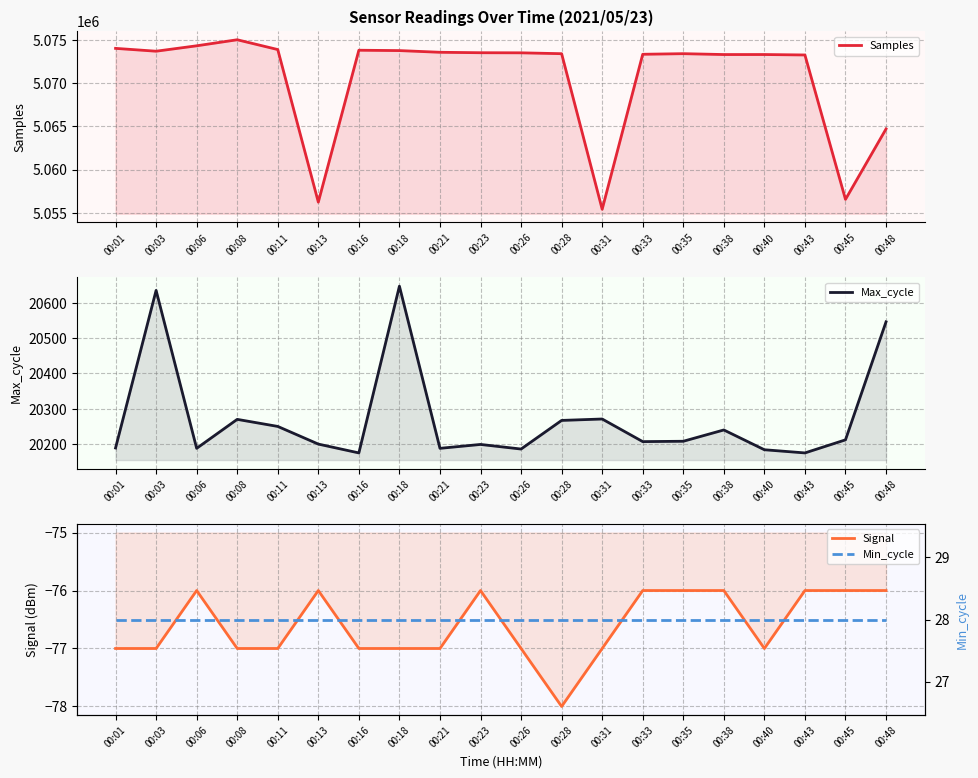

What are all the series names shown in the legend?

Samples, Max_cycle, Signal, Min_cycle